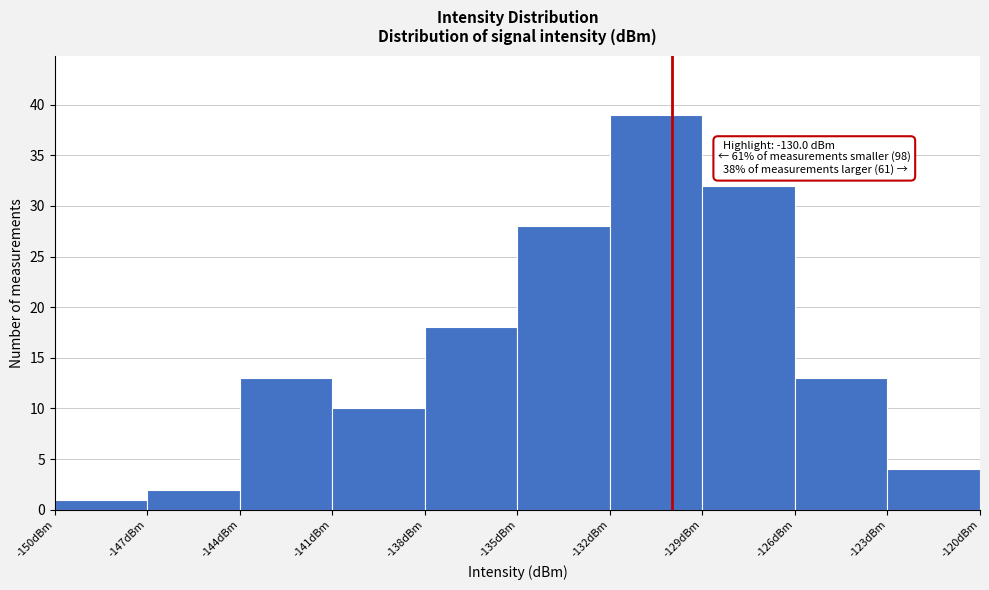

Over which range of the x-axis is the bar tallest?

-132 to -129